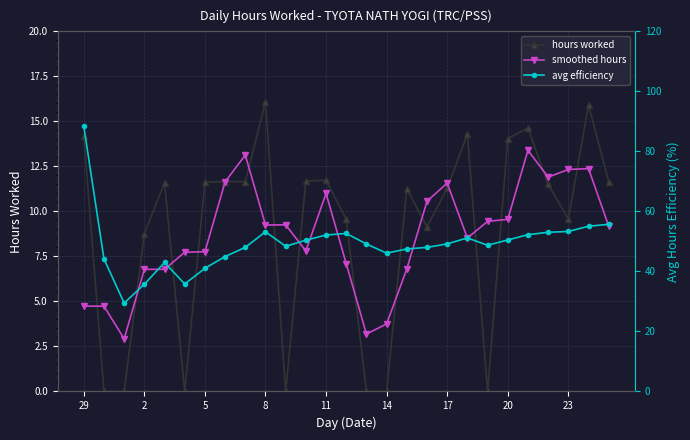

Reading right to left, extract all data points from this chart.

hours worked: 11.6	15.9	9.6	11.5	14.6	14.1	0.0	14.3	11.3	9.2	11.3	0.0	0.0	9.6	11.7	11.7	0.0	16.1	11.7	11.7	11.6	0.0	11.6	8.8	0.0	0.0	14.2
smoothed hours: 9.2	12.4	12.3	11.9	13.4	9.6	9.4	8.5	11.6	10.6	6.8	3.8	3.2	7.1	11.0	7.8	9.3	9.2	13.1	11.6	7.8	7.7	6.8	6.8	2.9	4.7	4.7
avg efficiency: 55.7	55.1	53.3	53.0	52.2	50.5	48.7	51.2	49.2	48.0	47.5	46.1	49.2	52.7	52.1	50.4	48.4	53.2	48.0	45.0	41.0	35.8	43.0	35.7	29.5	44.2	88.4